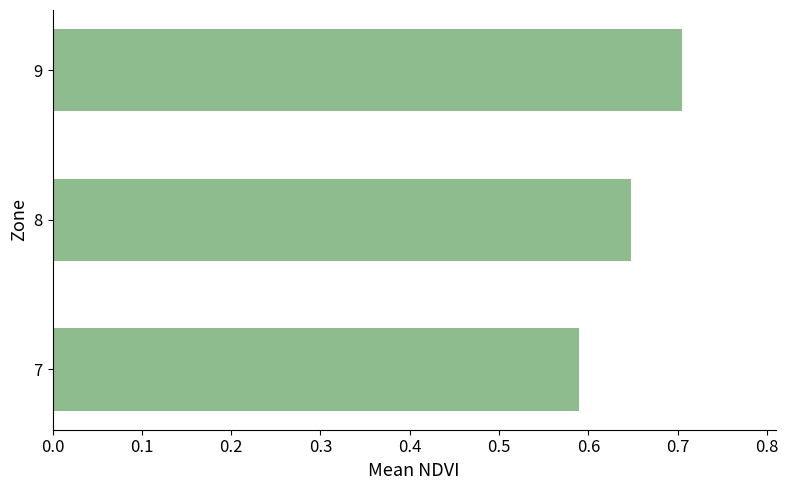

How many data points does each series have?

3